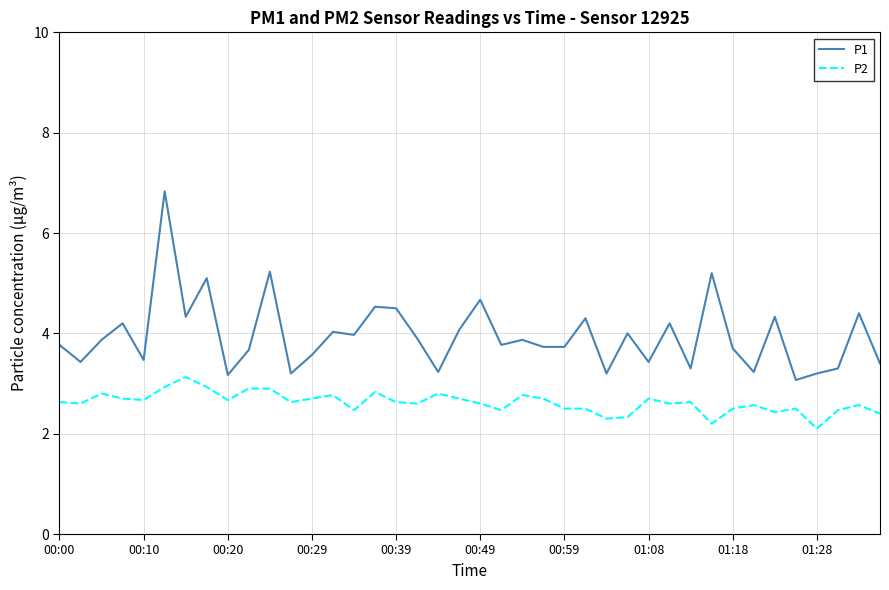

What is the highest value of the P2 series?

3.1